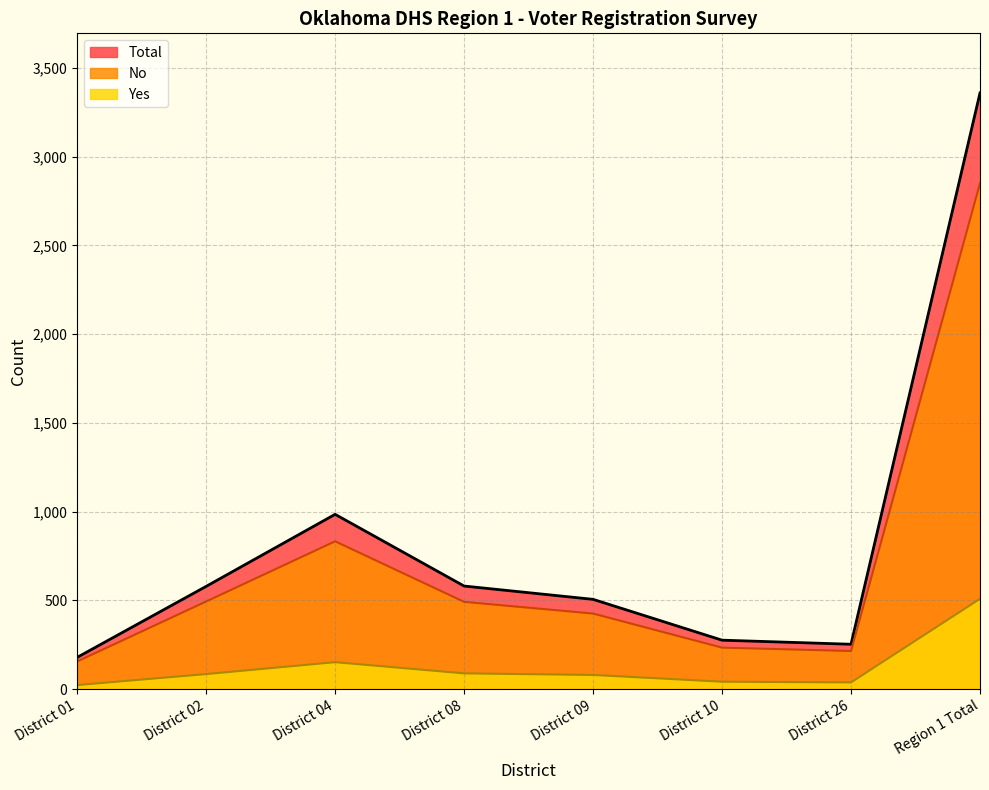

What is the spread (max minus min) of values at District 10?

234